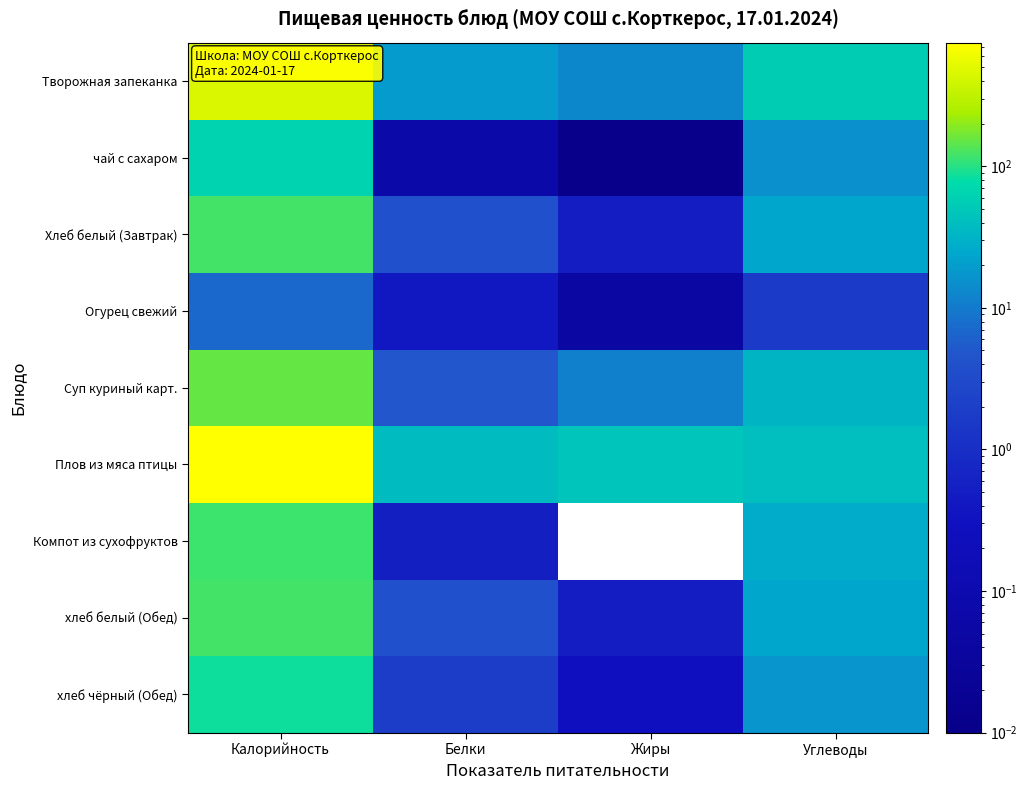

At which category is the sum across all series the highest?

Калорийность